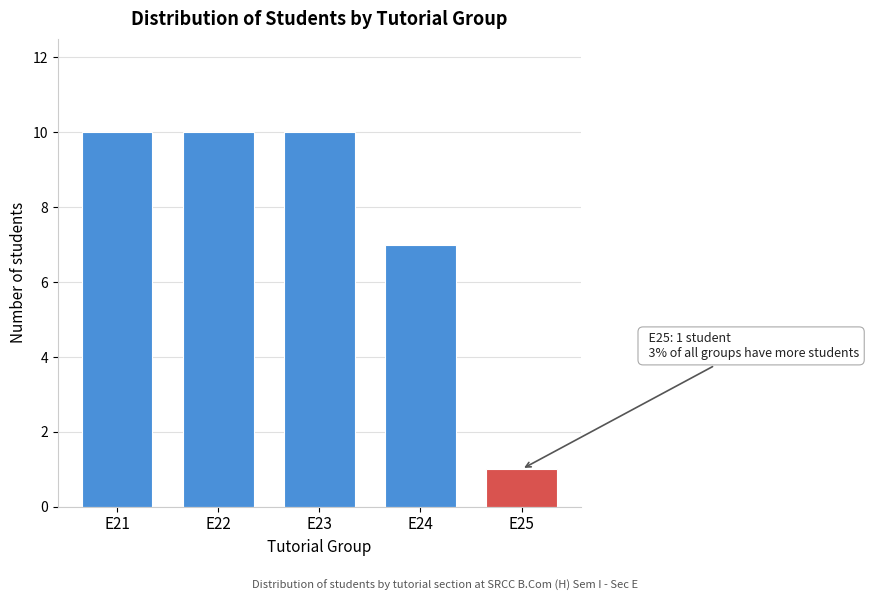

Reading left to right, transcribe all the data shown in this chart.

E21=10	E22=10	E23=10	E24=7	E25=1